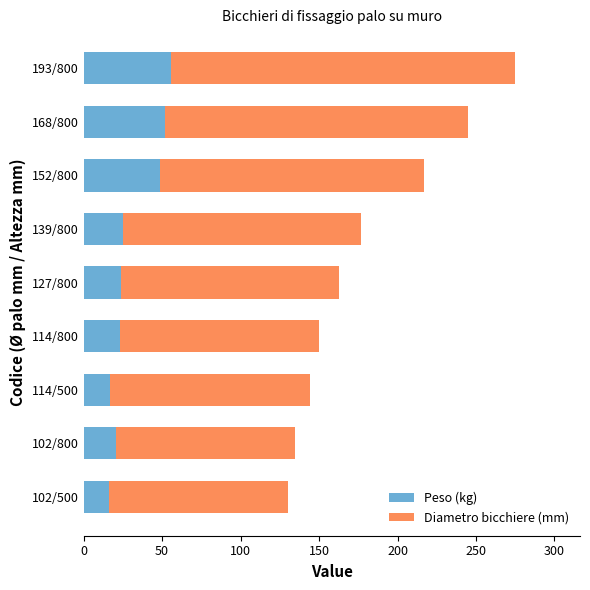

What is the maximum value for Peso (kg)?

56